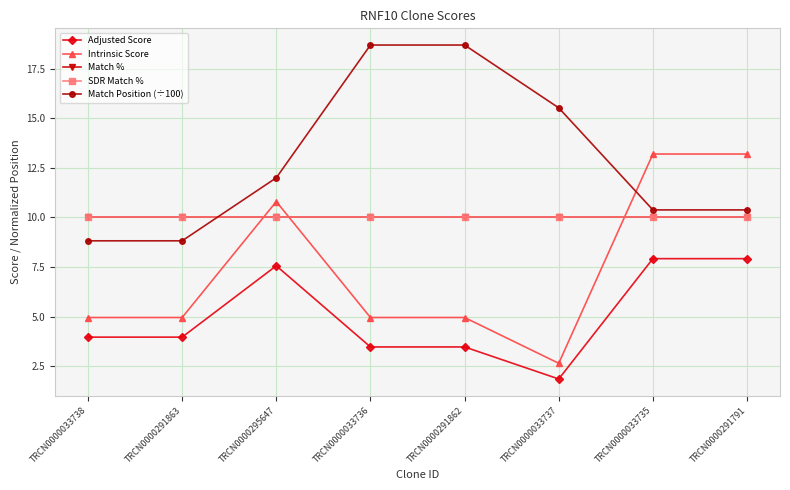

Is this an area chart (filled region under the line)?

No